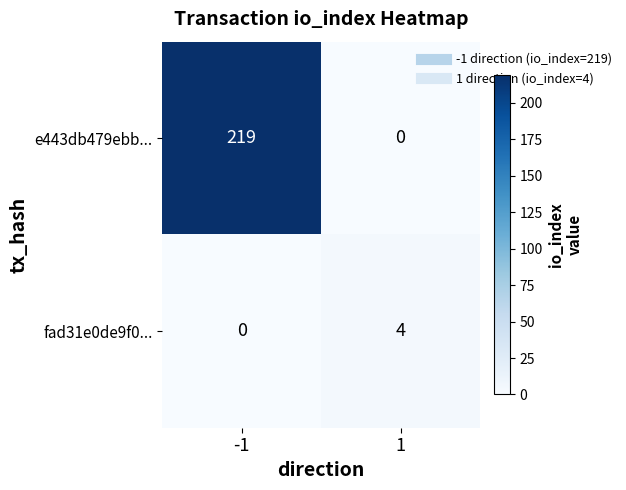

Count the number of categories in the chart.

2